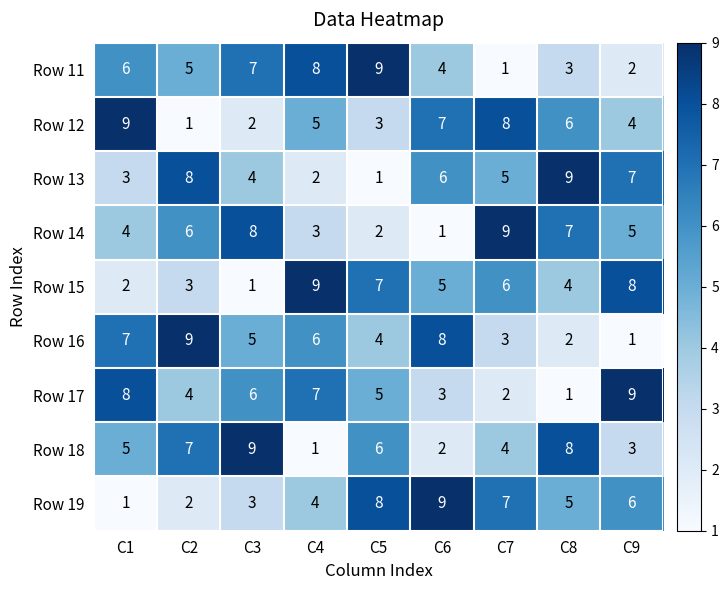

What is the minimum value shown in the chart?

1